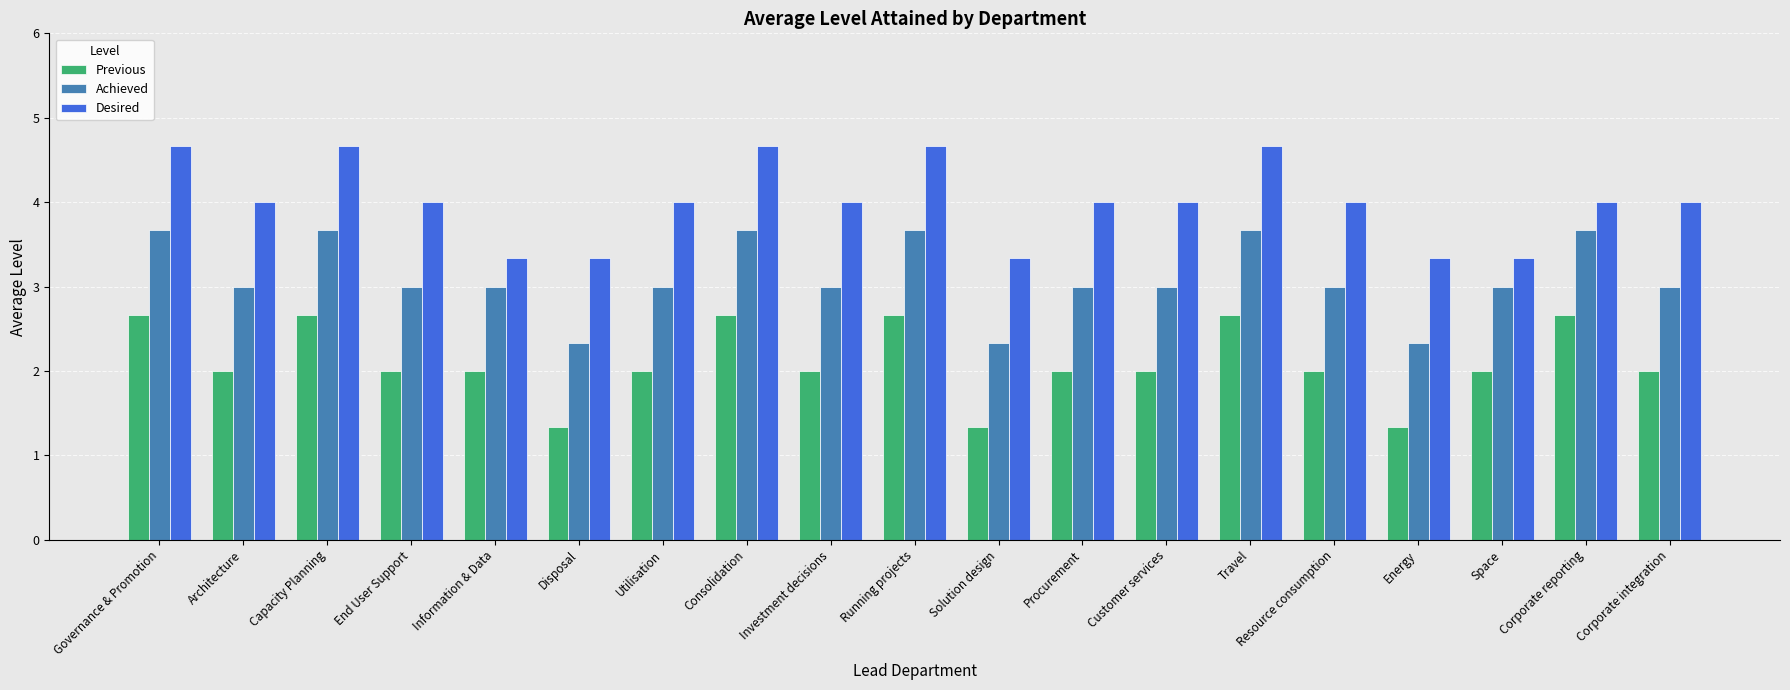

What is the difference between the highest and lowest values at Corporate reporting?

1.3